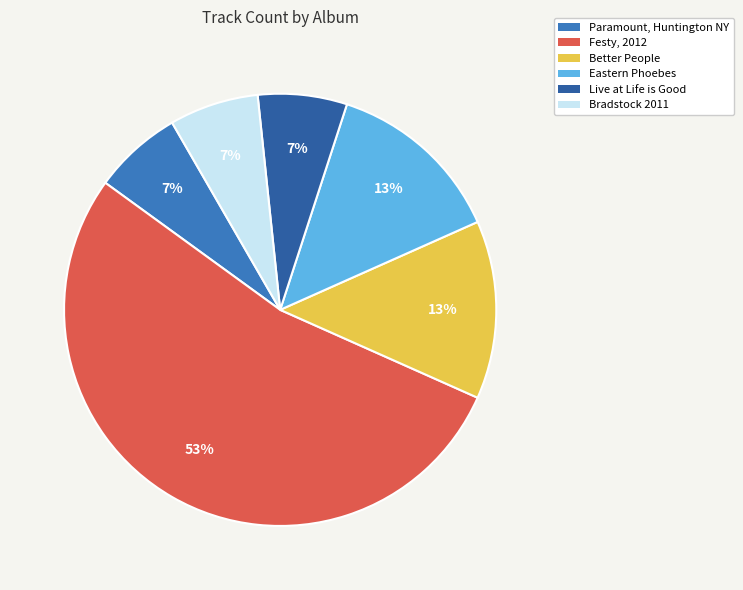

Combined, do Festy, 2012 and Eastern Phoebes account for over 50%?

Yes